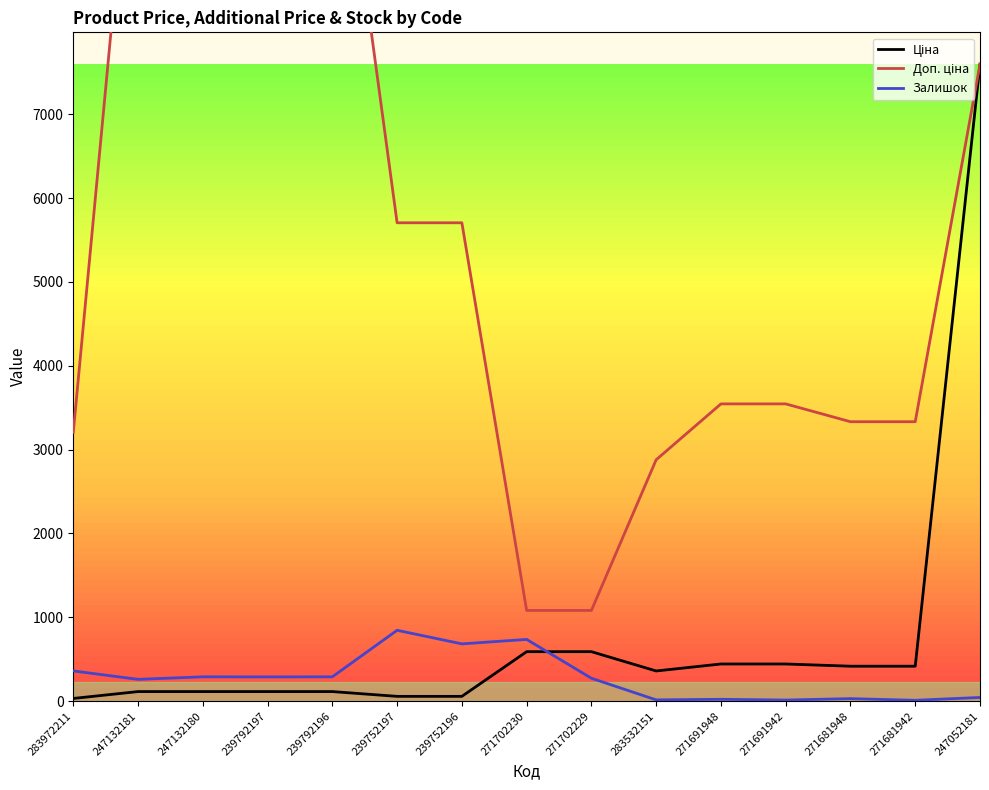

What are all the series names shown in the legend?

Ціна, Доп. ціна, Залишок